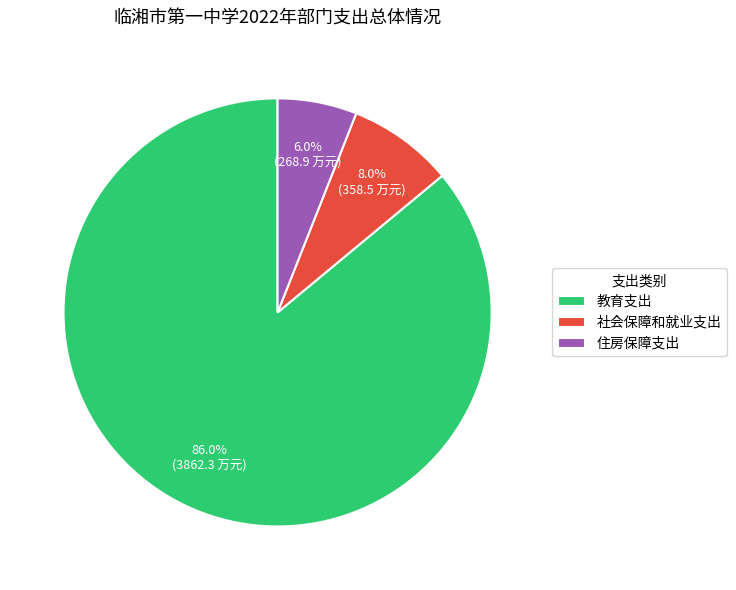

To the nearest percent, what percentage of the pie is 住房保障支出?

6%